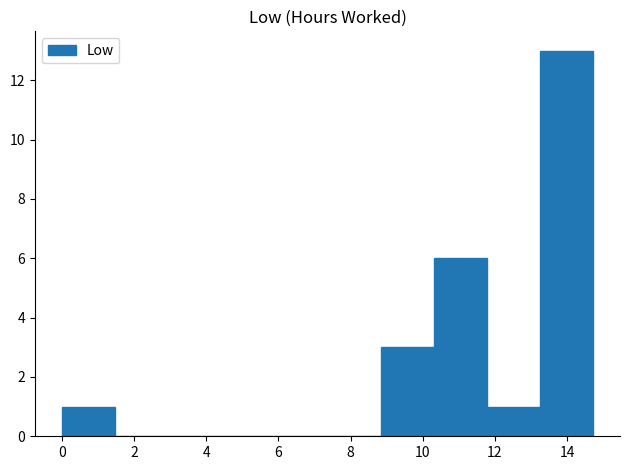

Reading left to right, list every bar in this chart as the range it spans on the x-axis followed by its height. Neither the bar edges nor the heights are printed on the chart, so give them approximately, as read against the axes.

0.0 to 1.4: 1
1.4 to 3.0: 0
3.0 to 4.4: 0
4.4 to 5.8: 0
5.8 to 7.4: 0
7.4 to 8.8: 0
8.8 to 10.4: 3
10.4 to 11.8: 6
11.8 to 13.2: 1
13.2 to 14.8: 13